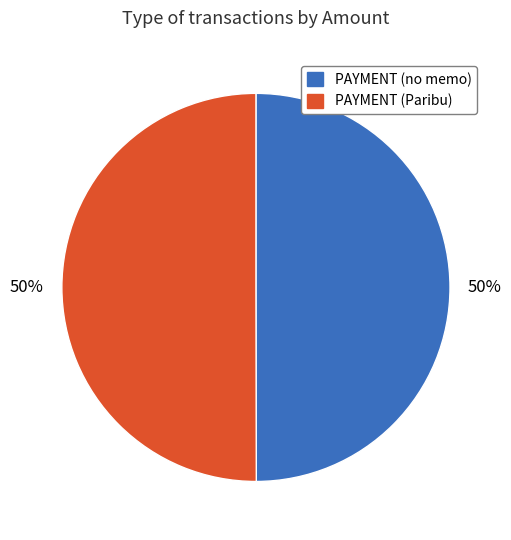

To the nearest percent, what is the average slice percentage?

50%